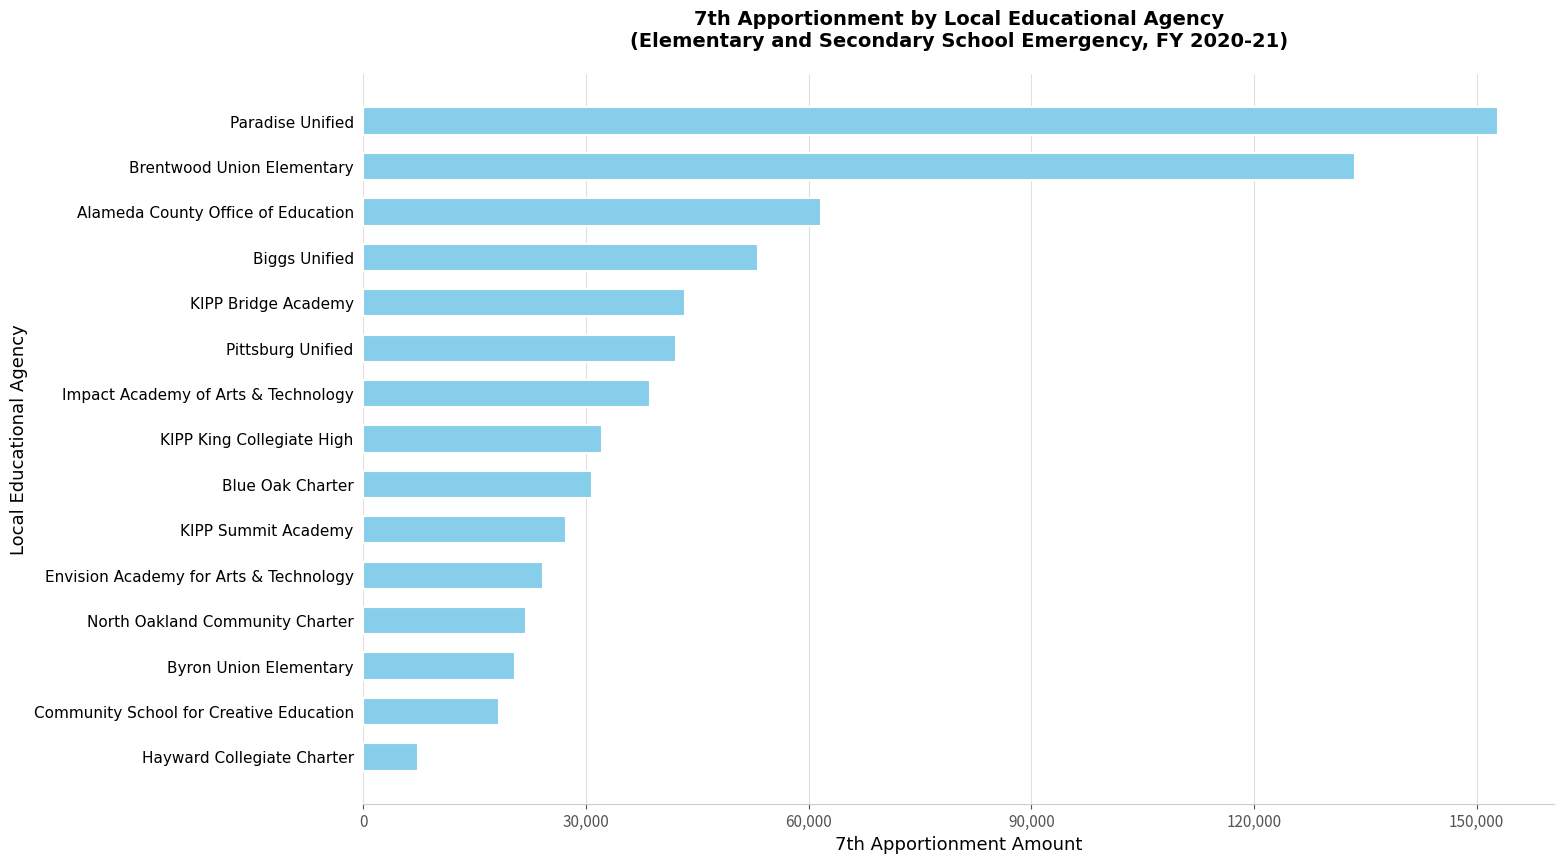

Approximately how many times larger is the value at Byron Union Elementary compared to KIPP Summit Academy?

0.7